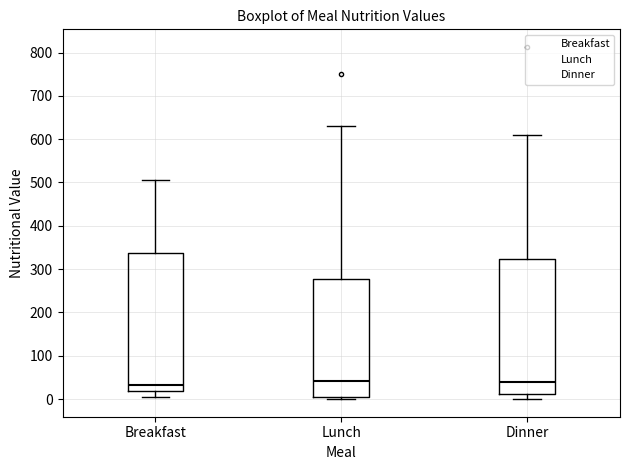

Reading left to right, transcribe this box plot: for each box, give where its median line is, the range the box spans, and where its two whiskers end, as read against the y-axis. The values are not printed on the chart, so give them approximately, as read against the axis.

Breakfast: median 30, box 20 to 340, whiskers 10 to 510
Lunch: median 40, box 10 to 280, whiskers 0 to 630
Dinner: median 40, box 10 to 320, whiskers 0 to 610